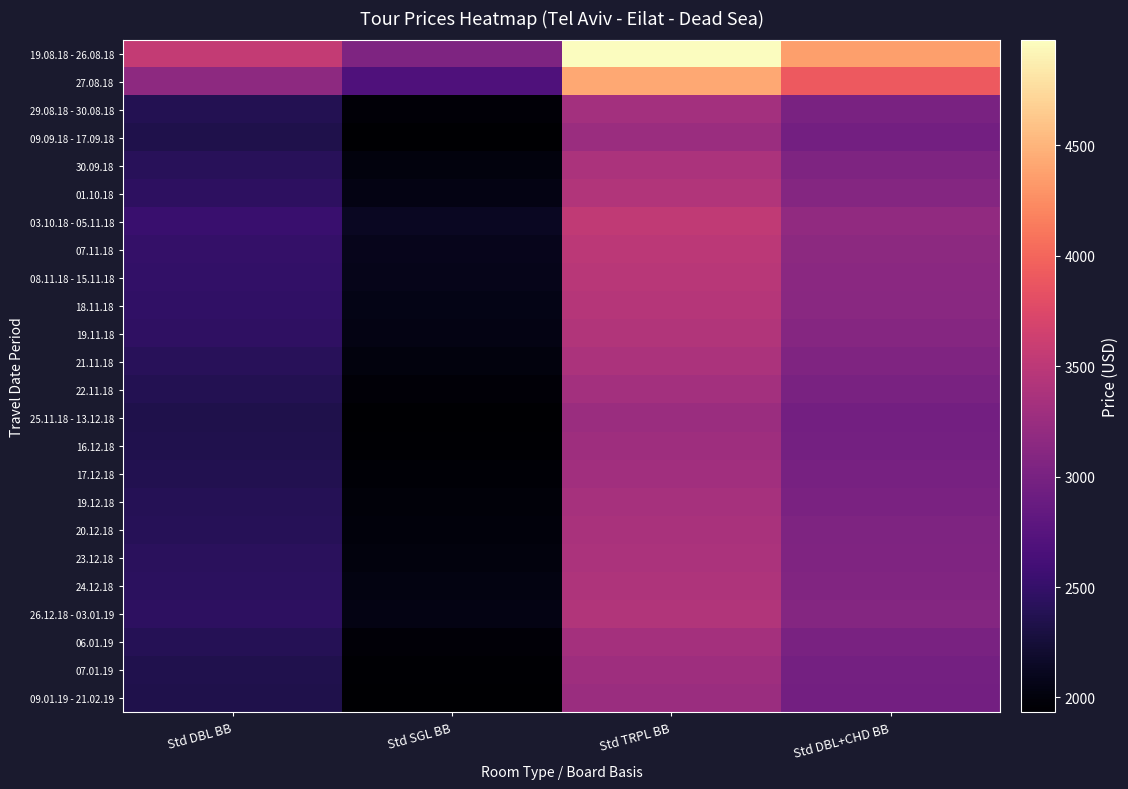

At which category is the sum across all series the highest?

Std TRPL BB